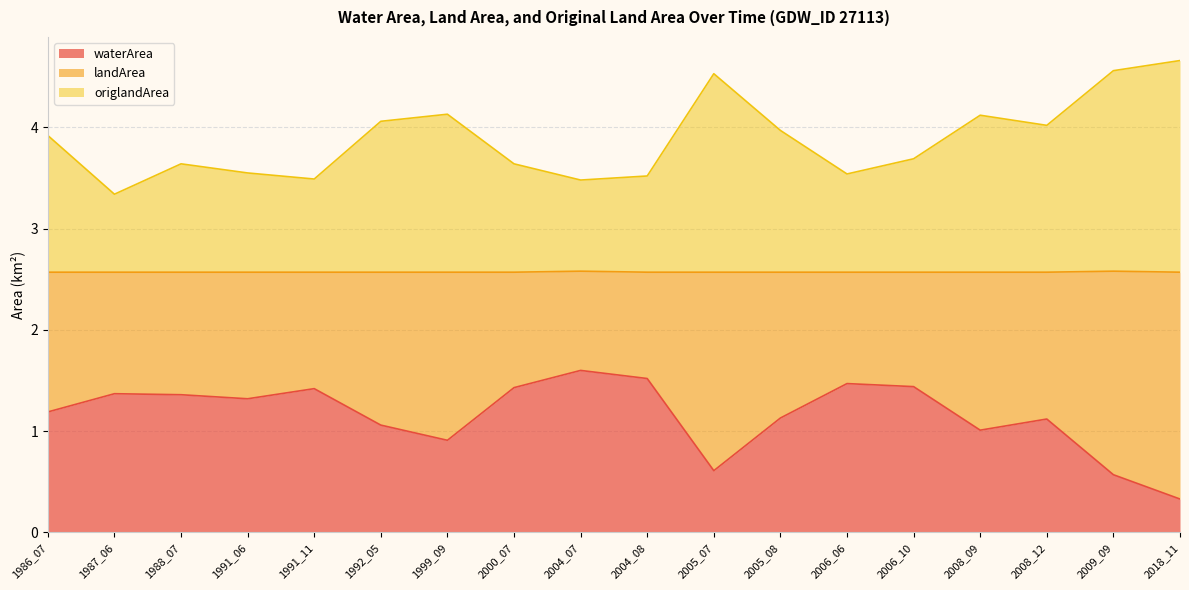

Is it true that waterArea equals 0.7 at 2005_08?

False